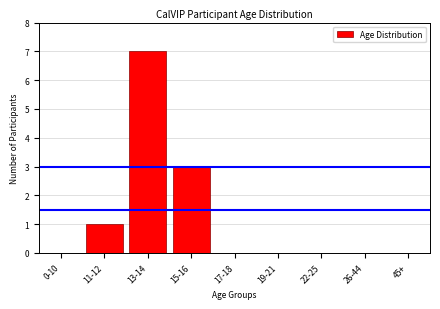

Reading right to left, transcribe all the data shown in this chart.

45+=0	26-44=0	22-25=0	19-21=0	17-18=0	15-16=3	13-14=7	11-12=1	0-10=0